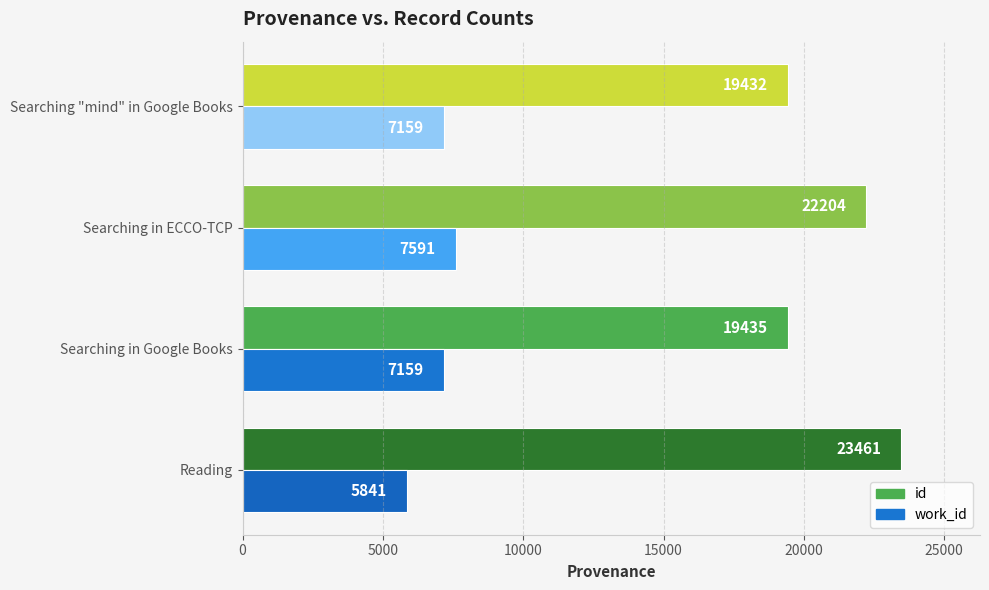

What is the average value of the id series?

21133